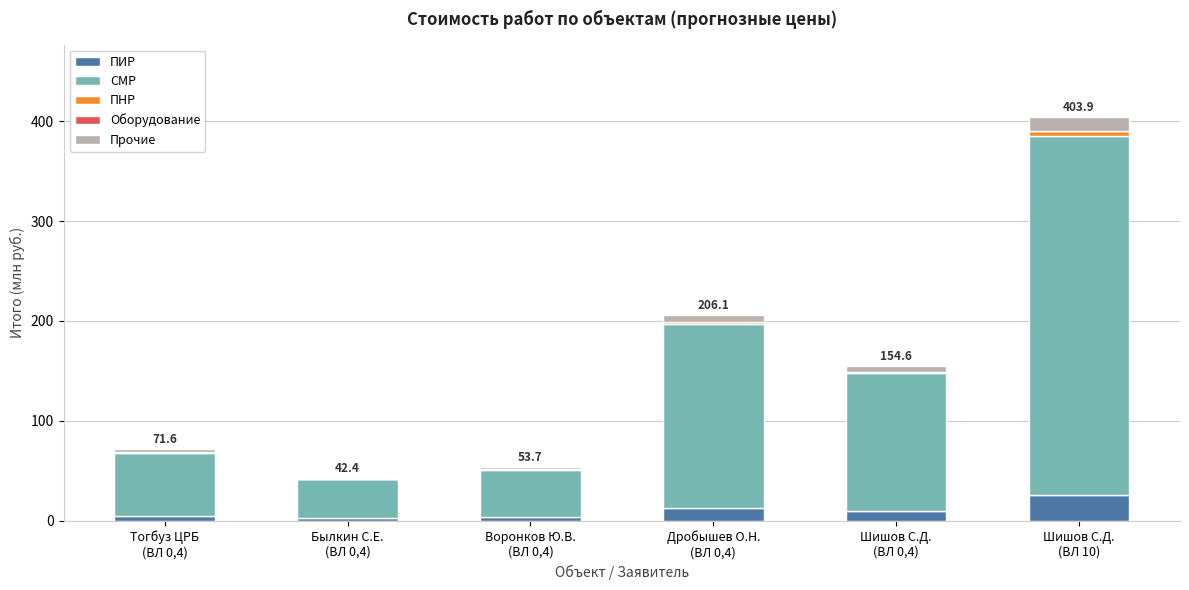

What is the highest value of the ПИР series?

25.9